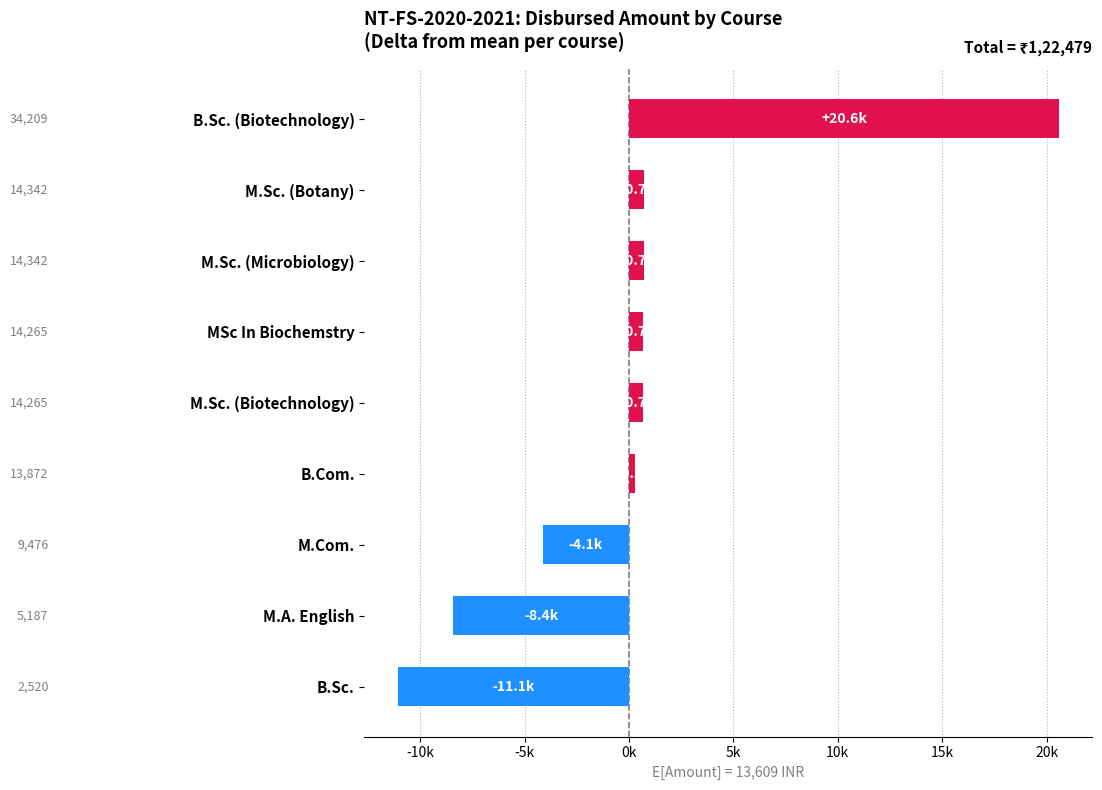

What is the smallest value displayed?

-11088.8